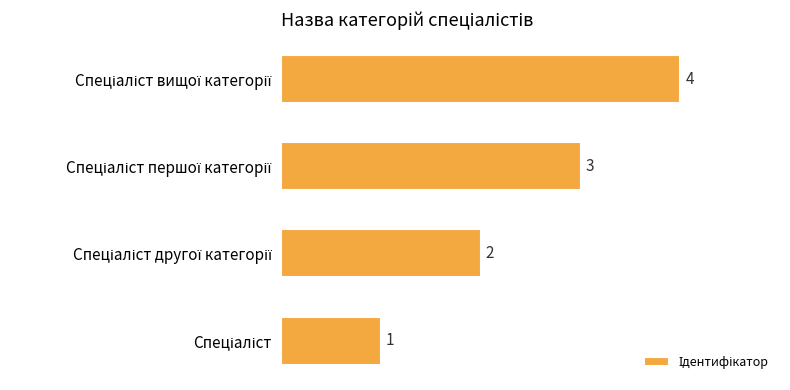

What is the maximum value shown in the chart?

4